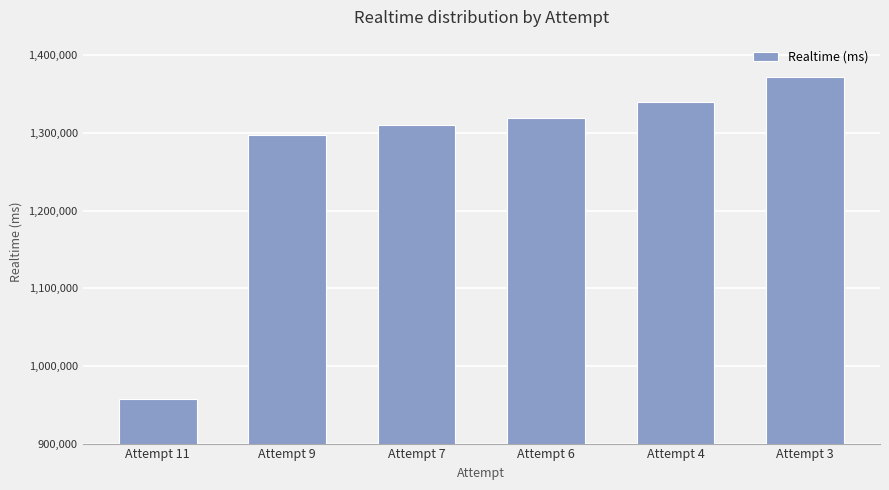

How many series are shown in this chart?

1